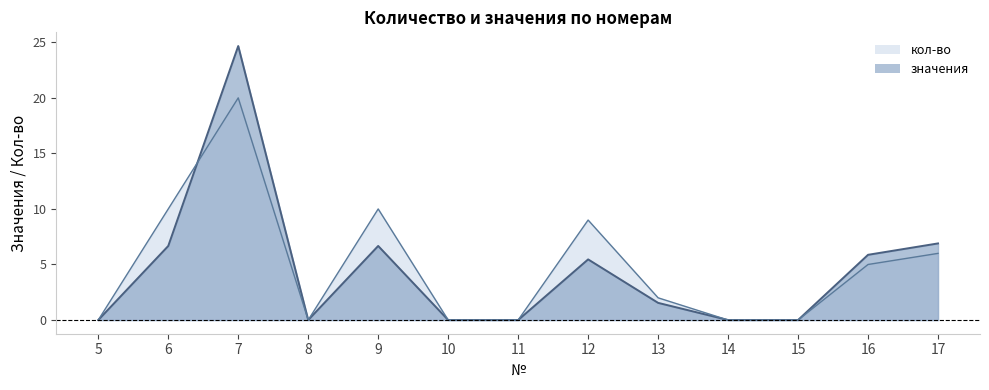

How many values in the кол-во series are below 2?

6